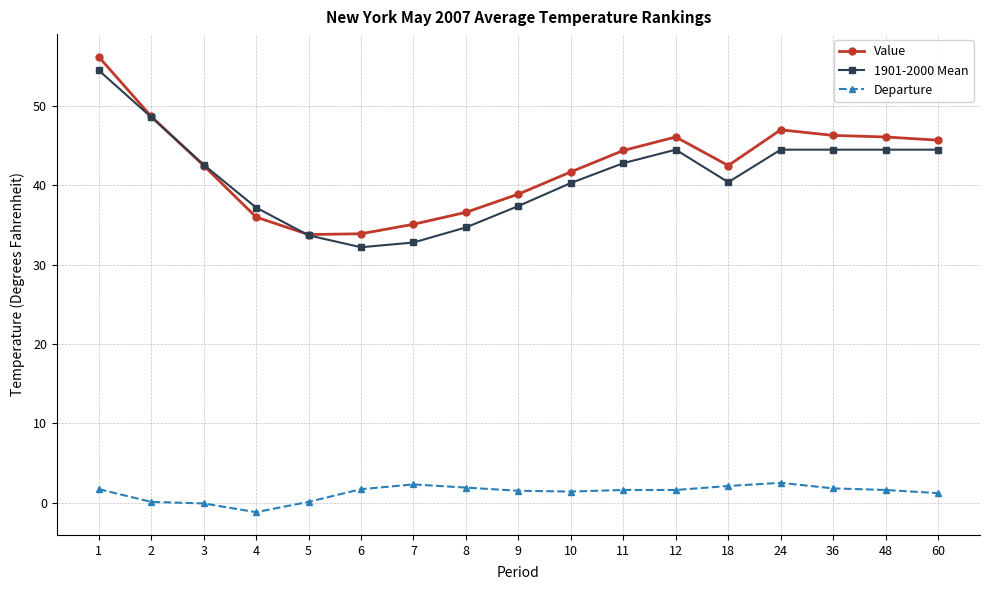

What are all the series names shown in the legend?

Value, 1901-2000 Mean, Departure